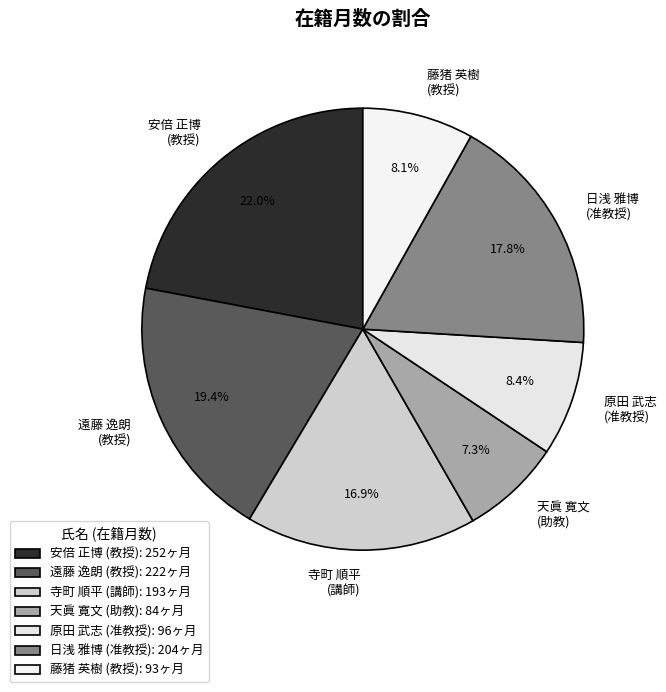

Is 藤猪 英樹 (教授) the majority of the pie?

No